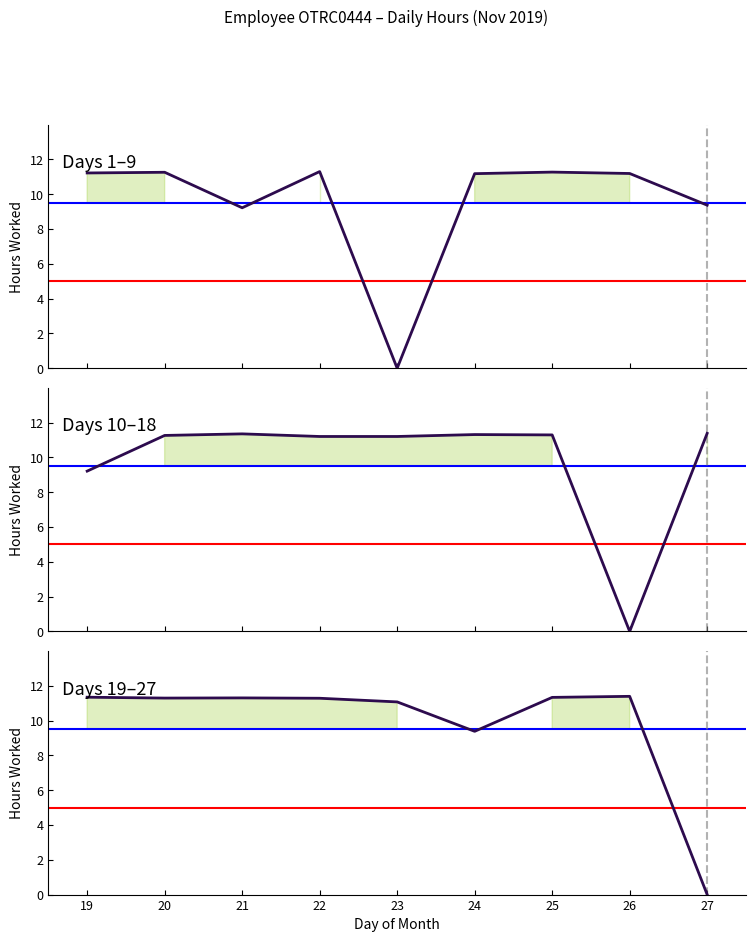

What is the maximum value shown in the chart?

11.4